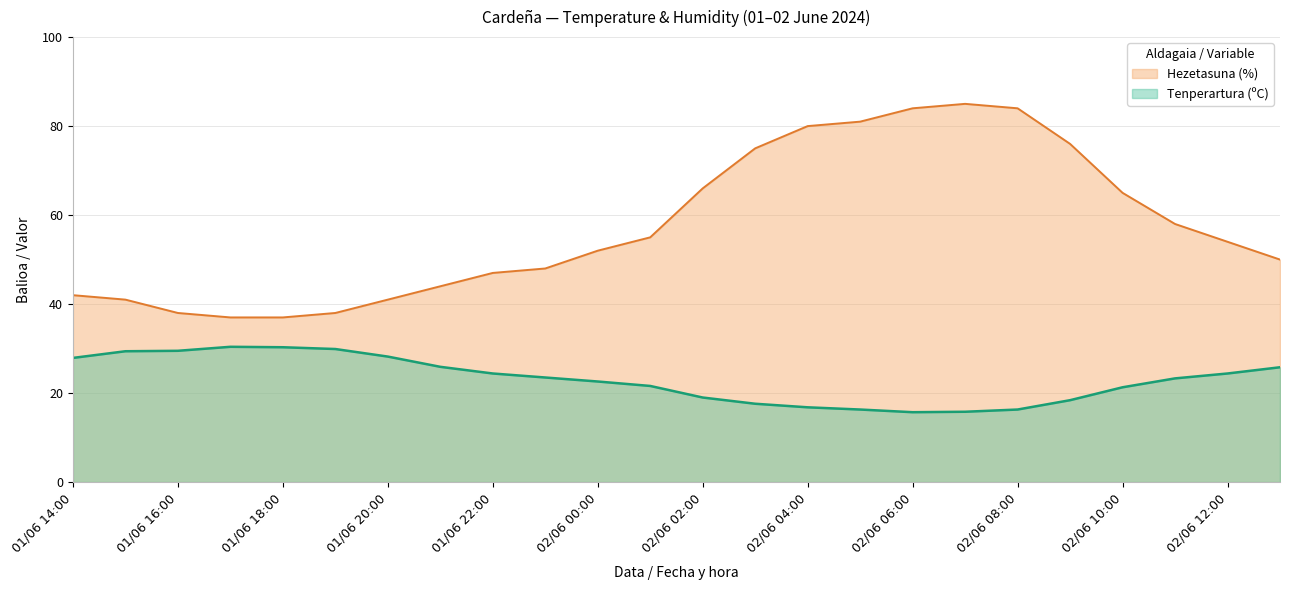

Rank the series at 02/06 10:00 from lowest to highest value.

Tenperartura (ºC), Hezetasuna (%)